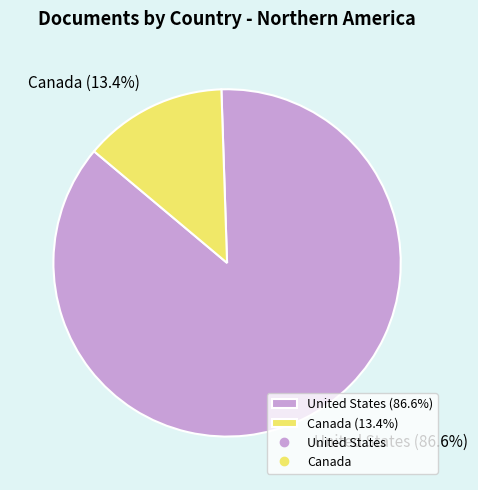

To the nearest percent, what percentage of the pie is United States?

87%